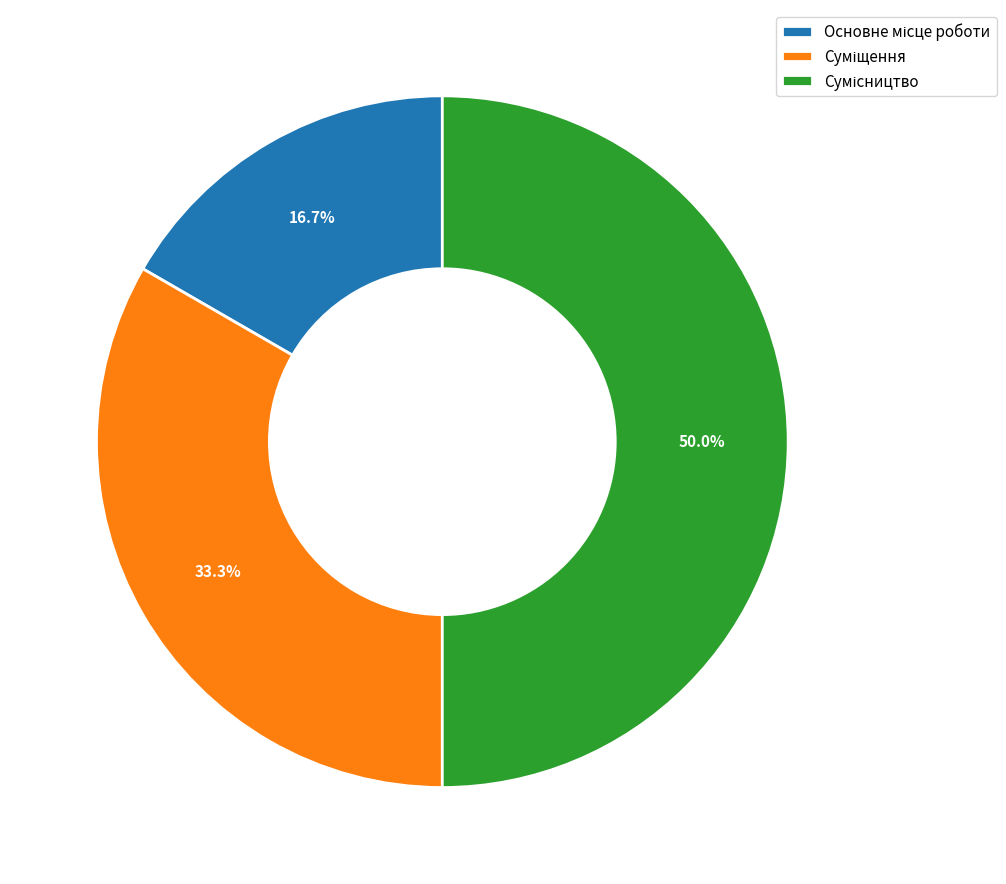

To the nearest percent, what percentage of the pie is Сумісництво?

50%